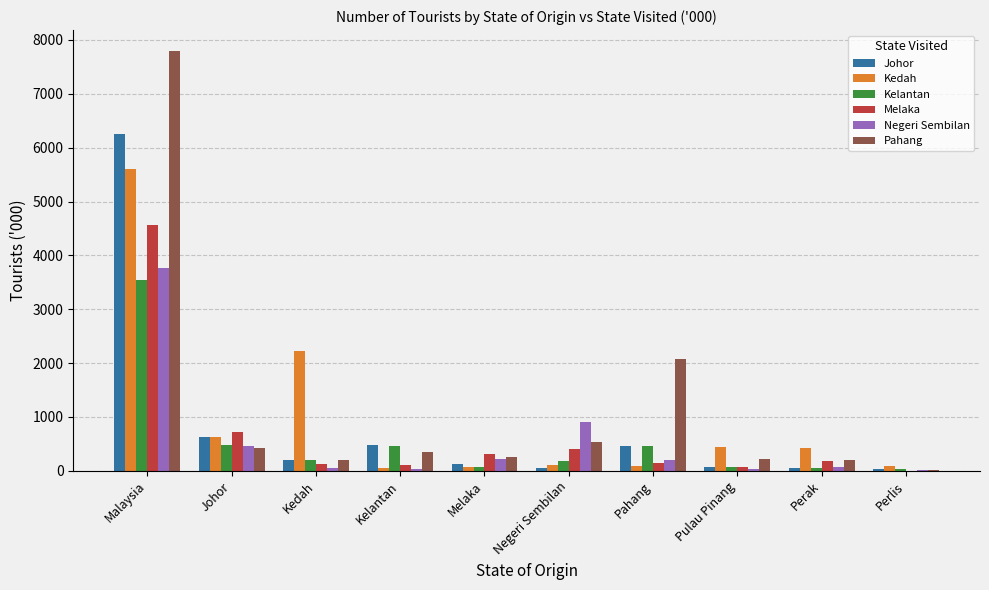

What is the approximate value of Johor at Johor?

628.5